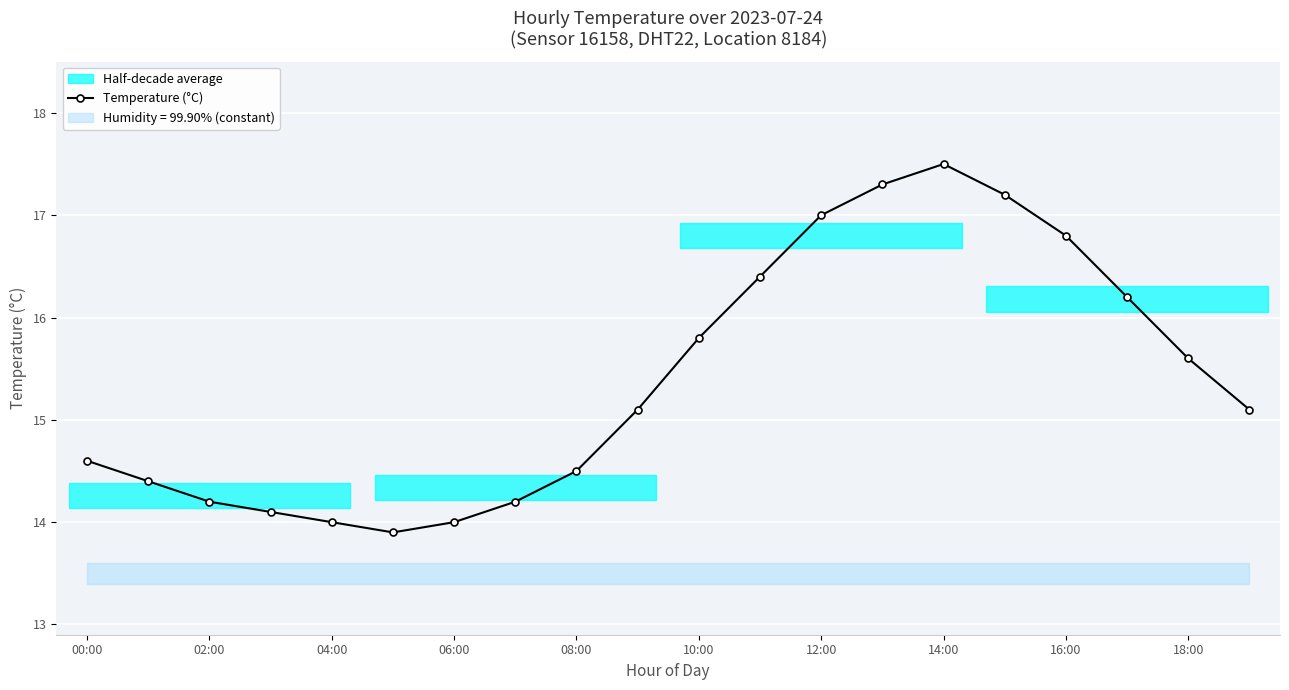

Which has a higher value, 19 or 15?

15